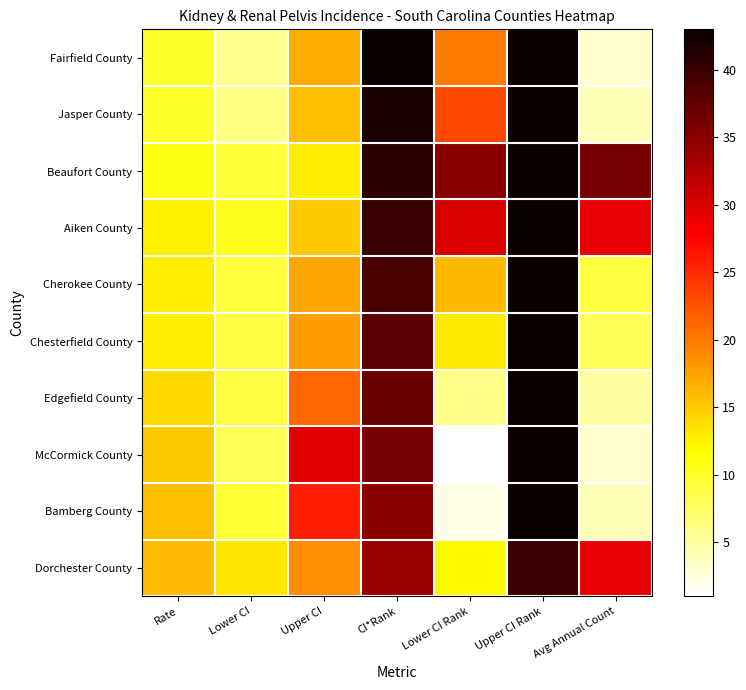

Count the number of data series in this chart.

10